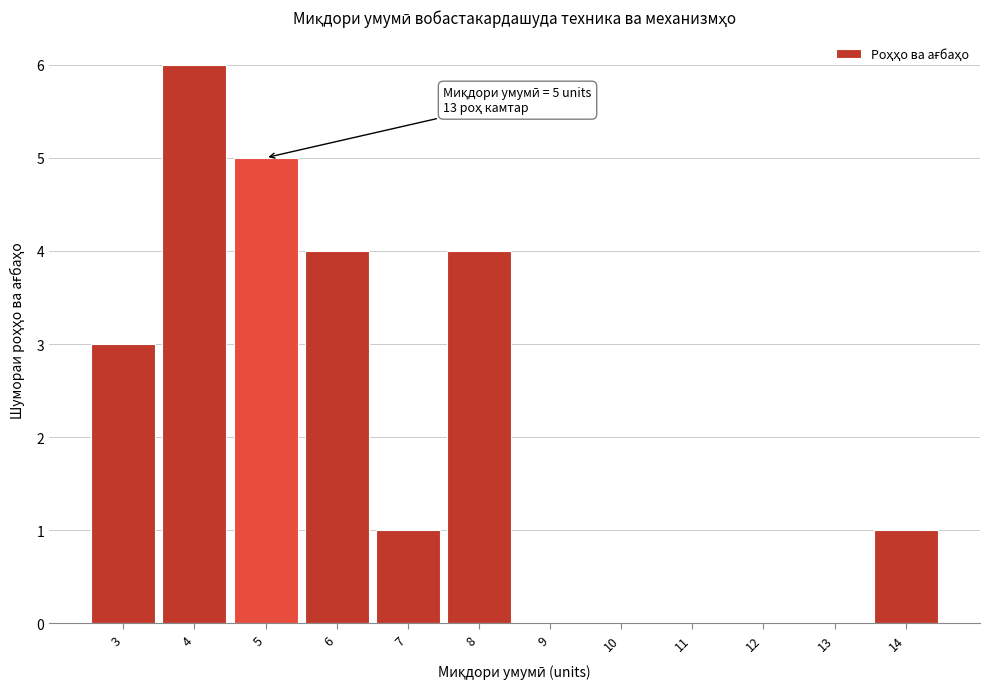

Which range on the x-axis has the tallest bar?

3.5 to 4.5